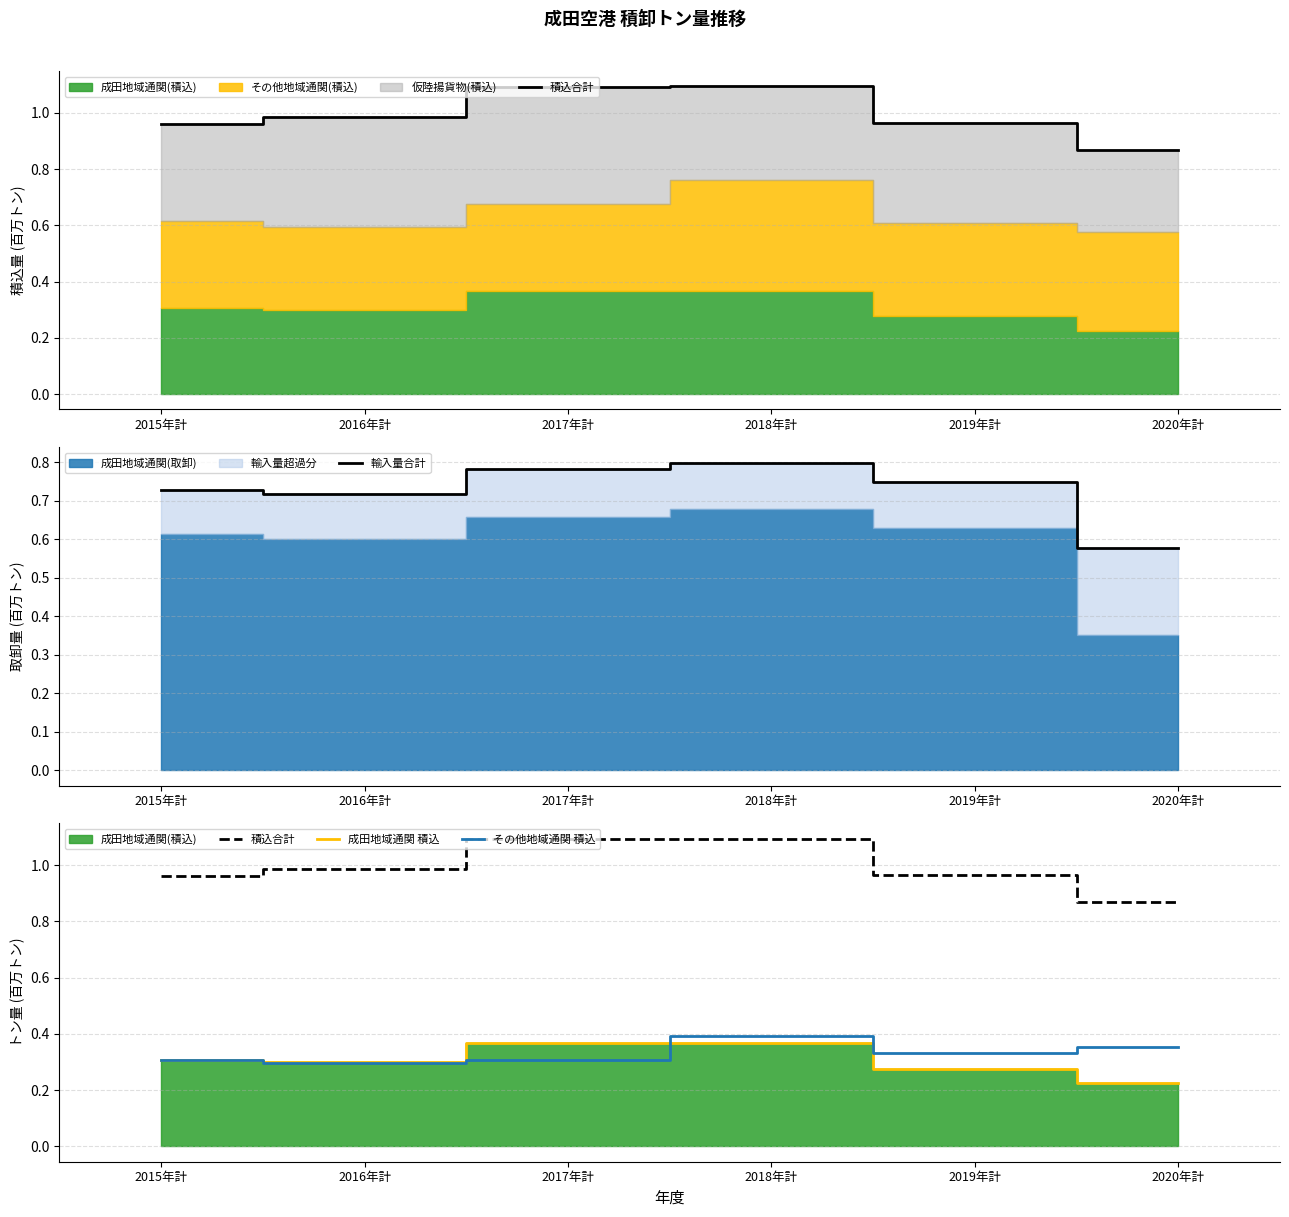

Reading left to right, list all the values displayed in this chart.

積込合計: 2015年計=1.0	2016年計=1.0	2017年計=1.1	2018年計=1.1	2019年計=1.0	2020年計=0.9
輸入量合計: 2015年計=0.7	2016年計=0.7	2017年計=0.8	2018年計=0.8	2019年計=0.7	2020年計=0.6
成田地域通関 積込: 2015年計=0.3	2016年計=0.3	2017年計=0.4	2018年計=0.4	2019年計=0.3	2020年計=0.2
その他地域通関 積込: 2015年計=0.3	2016年計=0.3	2017年計=0.3	2018年計=0.4	2019年計=0.3	2020年計=0.4